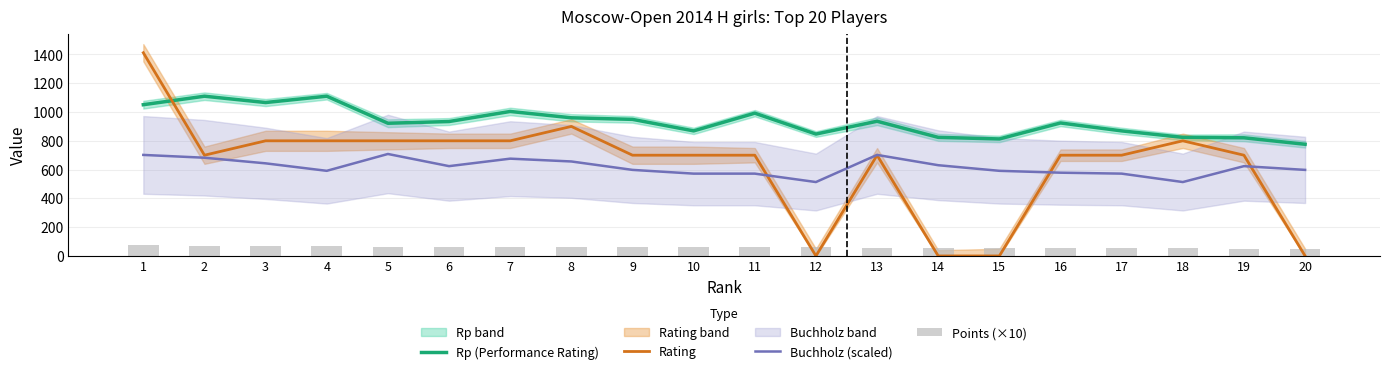

How many values in the Rp (Performance Rating) series are below 934?

10